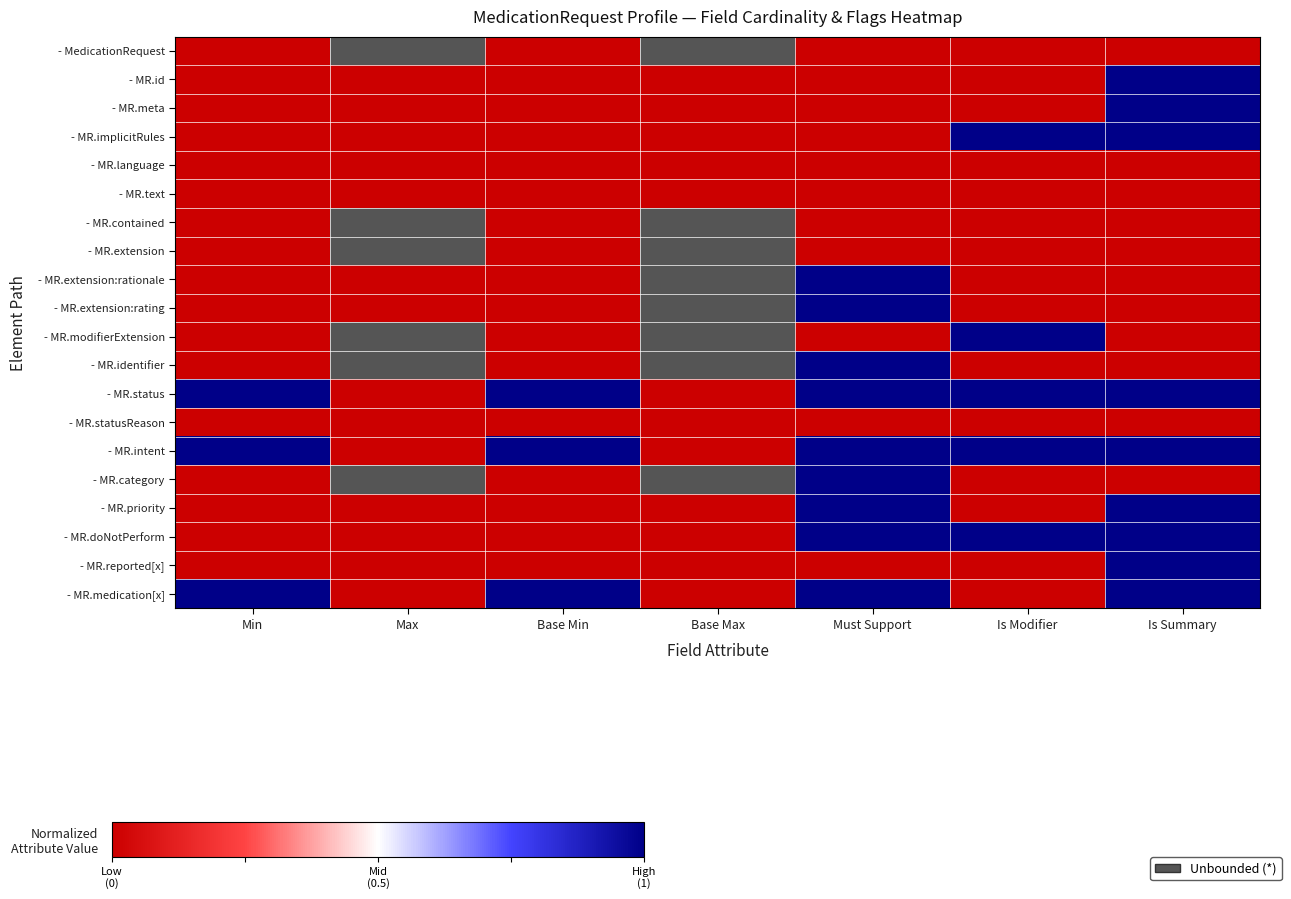

Which series has the largest total across all categories?

- MR.status